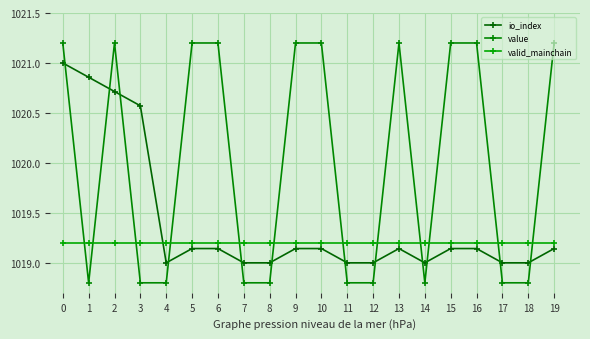

True or false: value and io_index cross at least once.

True